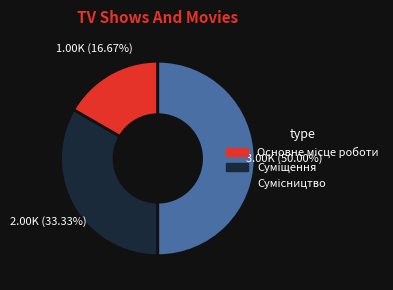

What is the change in value from Основне місце роботи to Суміщення?

+1